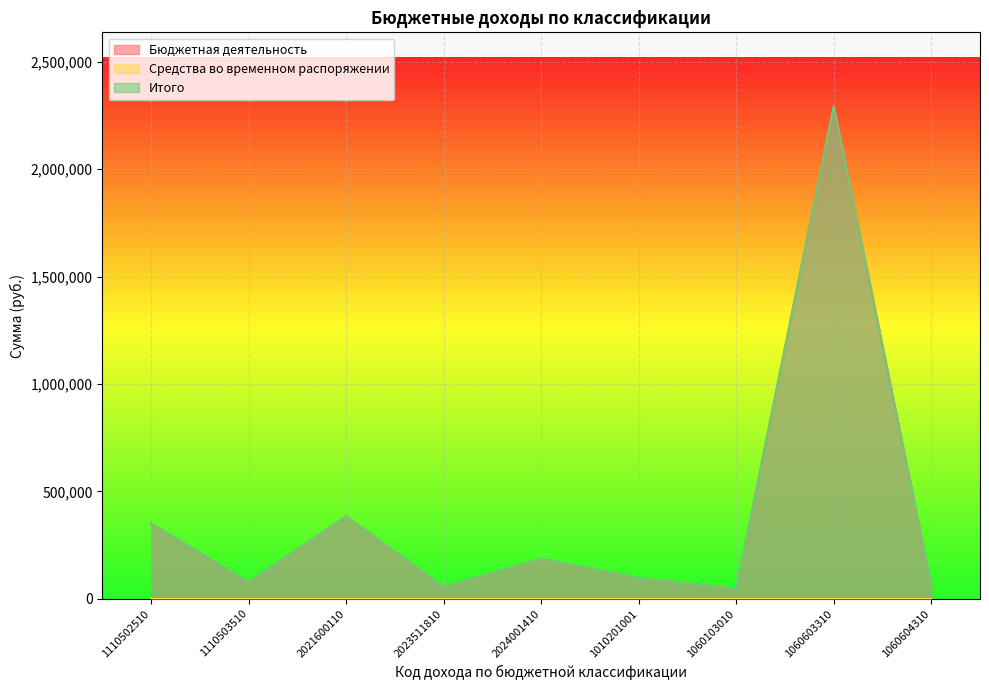

What is the total value across all series at 1060603310?

4586008.3